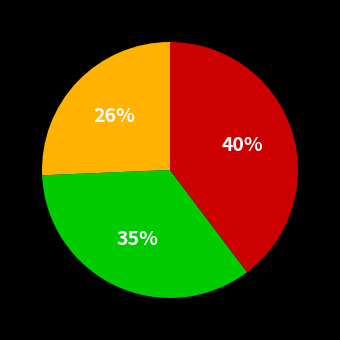

To the nearest percent, what is the average slice percentage?

33%